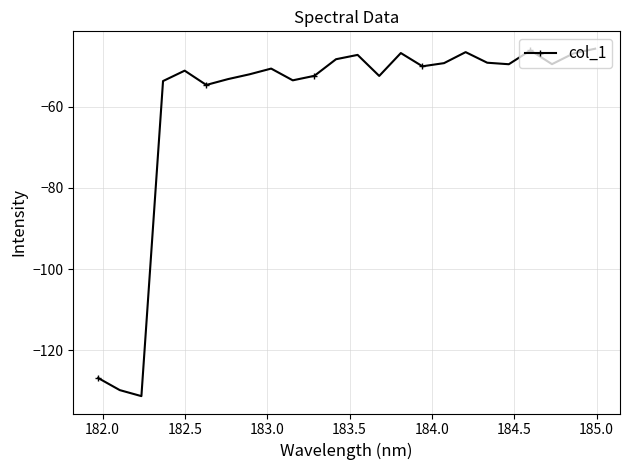

True or false: the data has more than 1 interior local peaks.

True